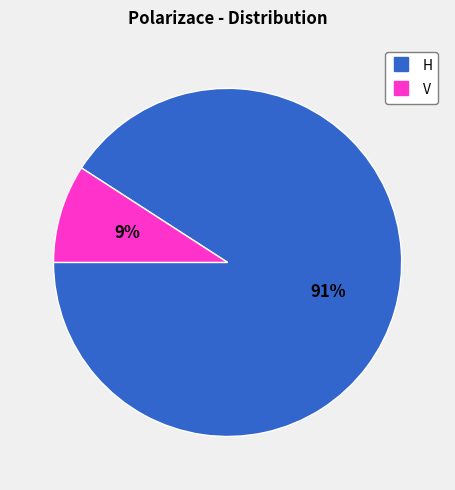

How many slices are in this pie chart?

2